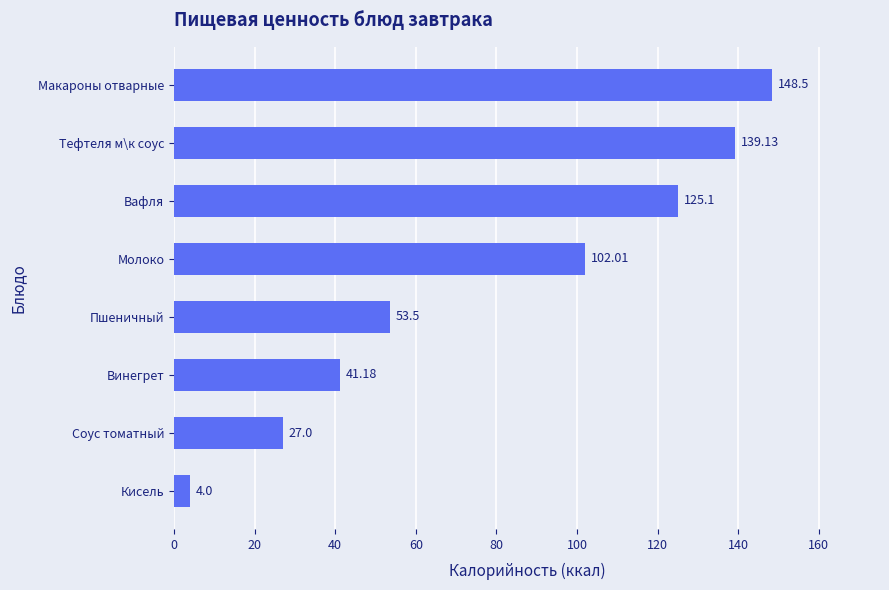

What is the change in value from Молоко to Винегрет?

-60.8